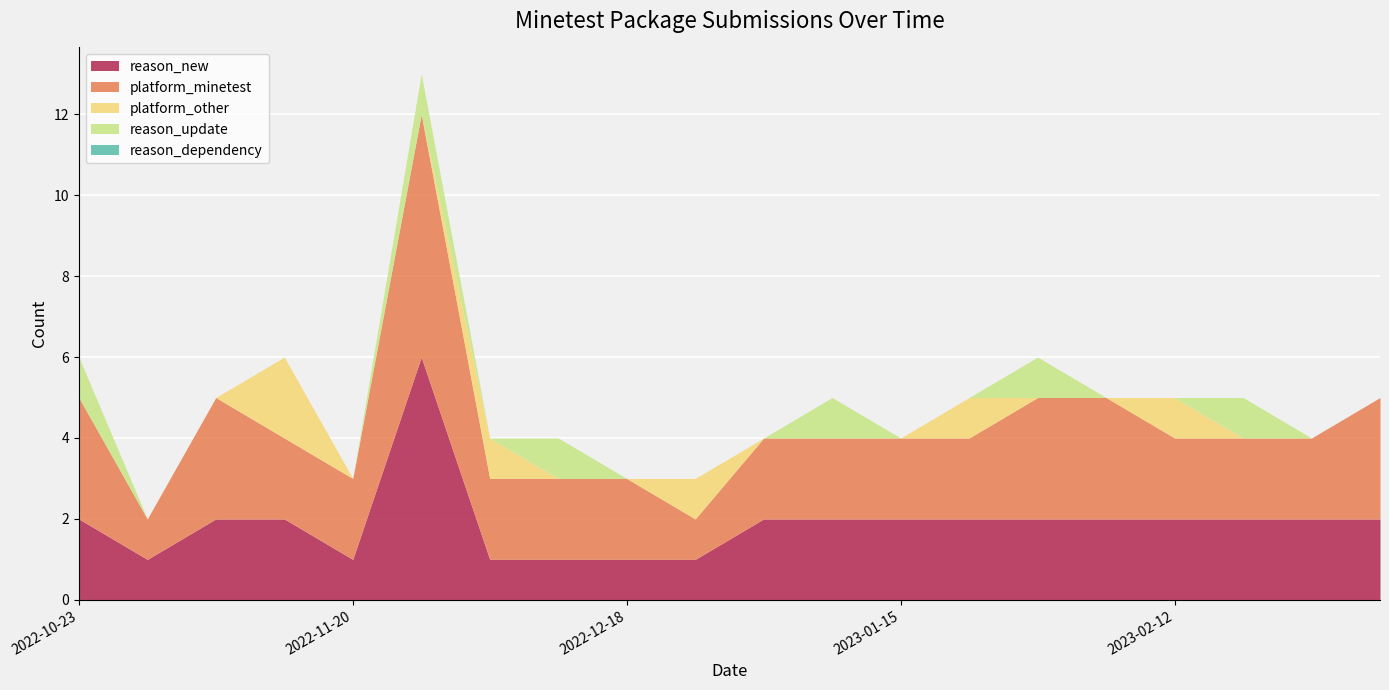

What is the total value across all series at 2022-11-20?

3